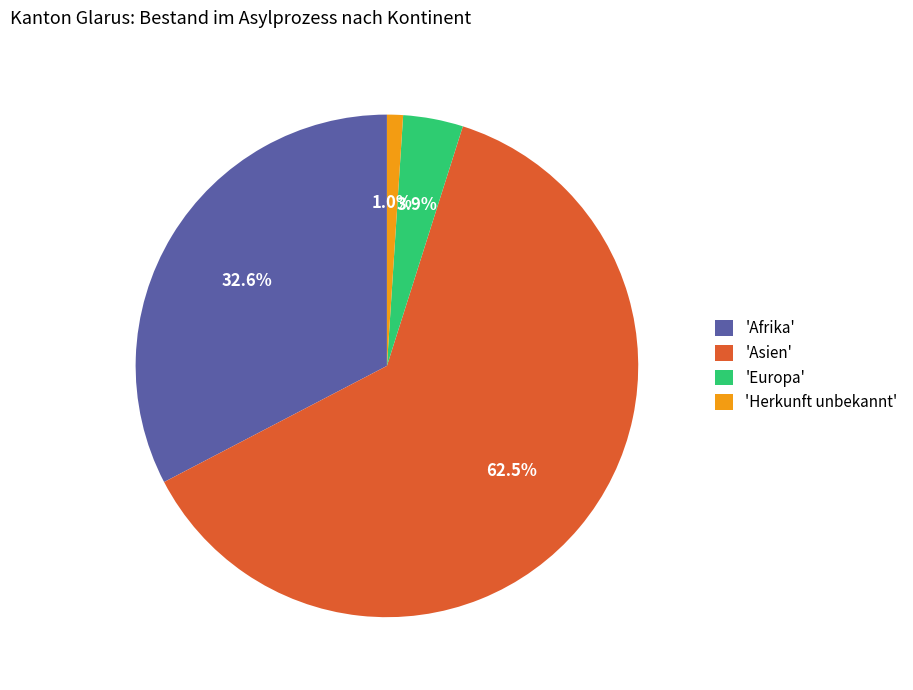

Approximately how many times larger is the value at 'Herkunft unbekannt' compared to 'Europa'?

0.3